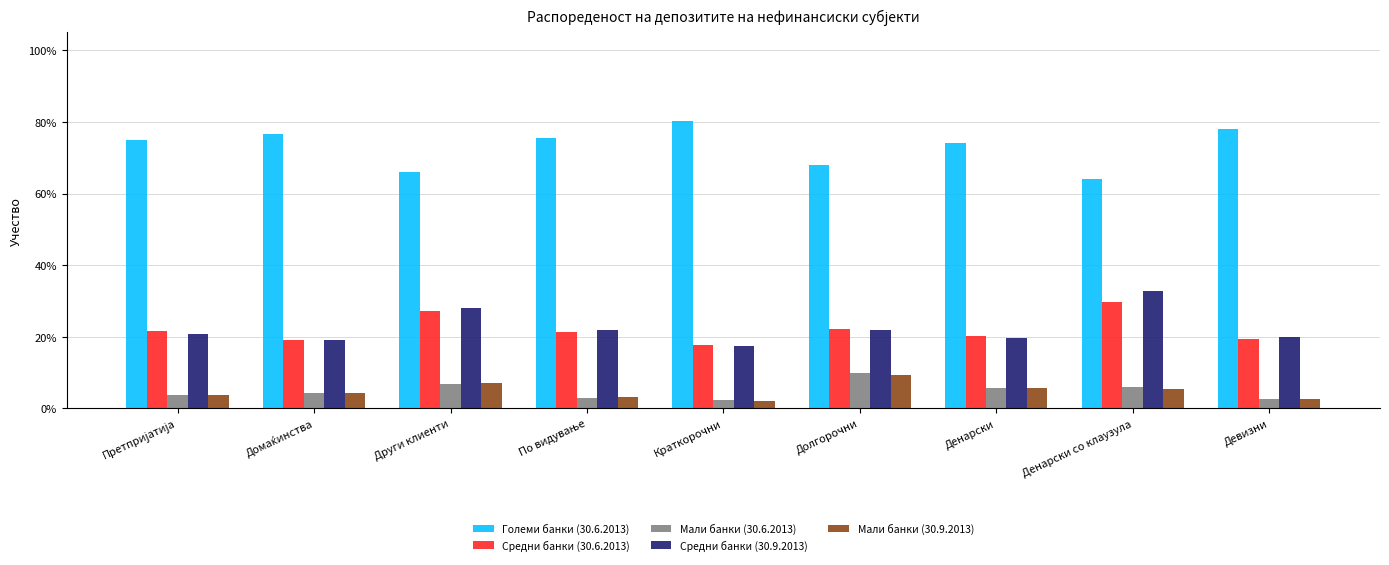

Reading left to right, what are all the values shown in this chart?

Големи банки (30.6.2013): Претпријатија=0.7	Домаќинства=0.8	Други клиенти=0.7	По видување=0.8	Краткорочни=0.8	Долгорочни=0.7	Денарски=0.7	Денарски со клаузула=0.6	Девизни=0.8
Средни банки (30.6.2013): Претпријатија=0.2	Домаќинства=0.2	Други клиенти=0.3	По видување=0.2	Краткорочни=0.2	Долгорочни=0.2	Денарски=0.2	Денарски со клаузула=0.3	Девизни=0.2
Мали банки (30.6.2013): Претпријатија=0.0	Домаќинства=0.0	Други клиенти=0.1	По видување=0.0	Краткорочни=0.0	Долгорочни=0.1	Денарски=0.1	Денарски со клаузула=0.1	Девизни=0.0
Средни банки (30.9.2013): Претпријатија=0.2	Домаќинства=0.2	Други клиенти=0.3	По видување=0.2	Краткорочни=0.2	Долгорочни=0.2	Денарски=0.2	Денарски со клаузула=0.3	Девизни=0.2
Мали банки (30.9.2013): Претпријатија=0.0	Домаќинства=0.0	Други клиенти=0.1	По видување=0.0	Краткорочни=0.0	Долгорочни=0.1	Денарски=0.1	Денарски со клаузула=0.1	Девизни=0.0